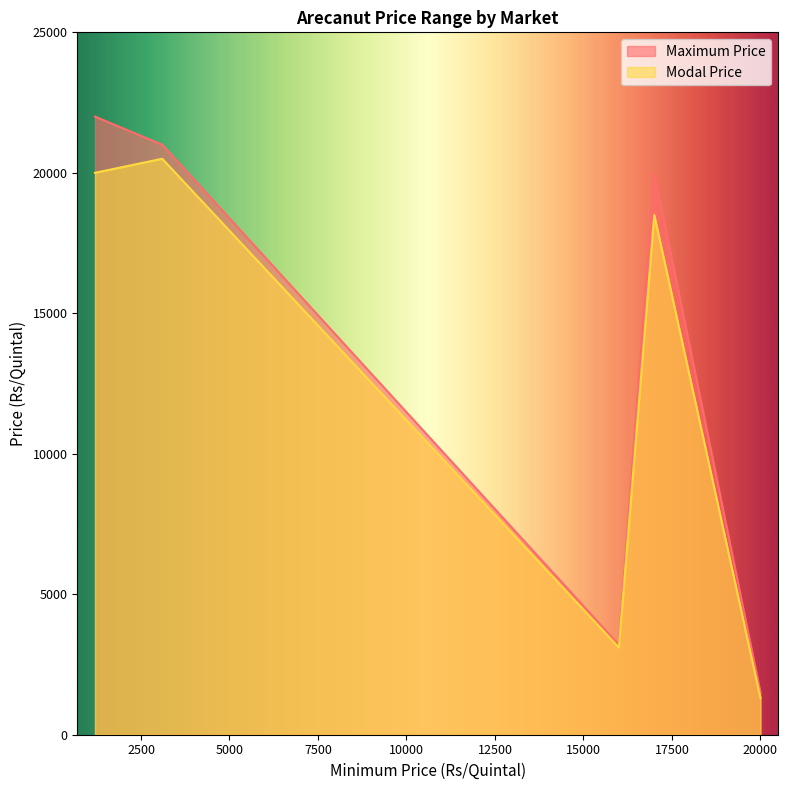

True or false: Modal Price and Maximum Price cross at least once.

False